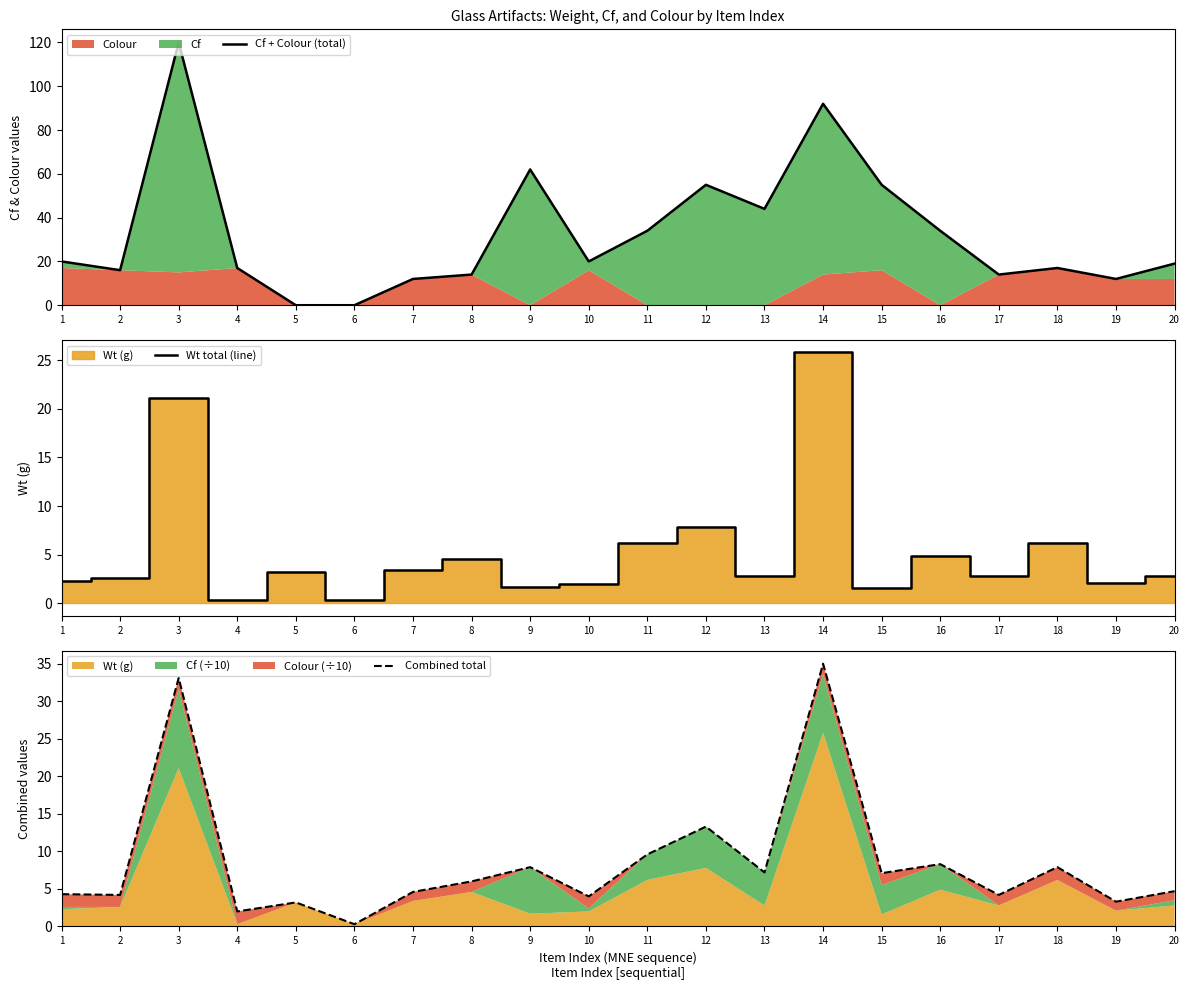

Which series changed the most between 7 and 9?

Cf + Colour (total)